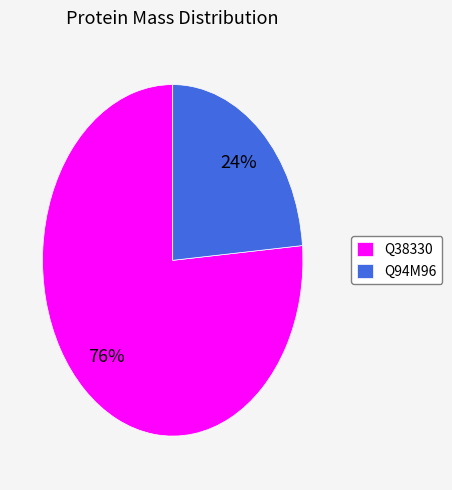

Does any single category account for the majority?

Yes